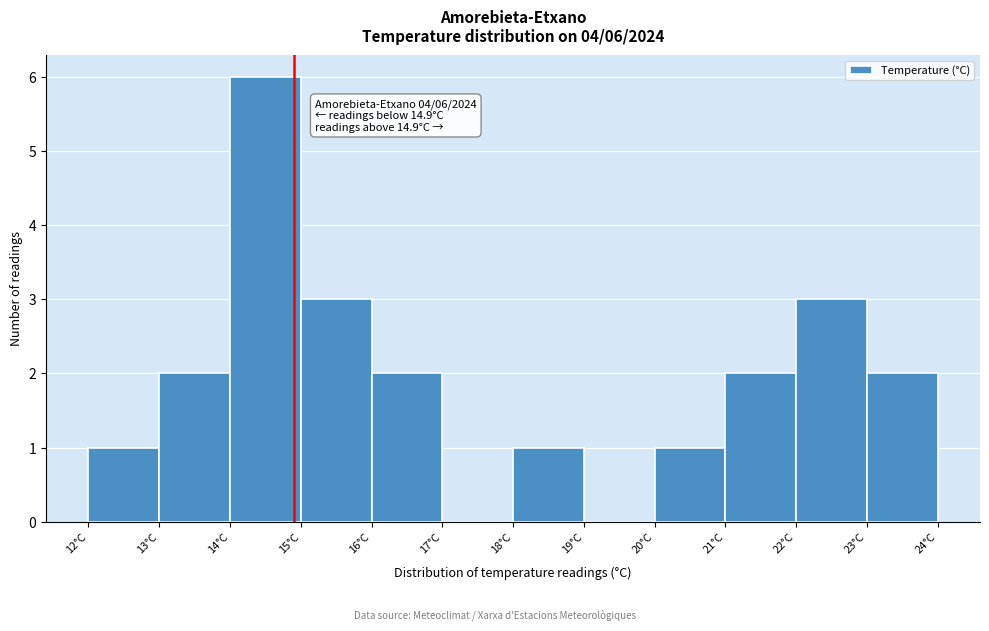

Which range on the x-axis has the tallest bar?

14 to 15